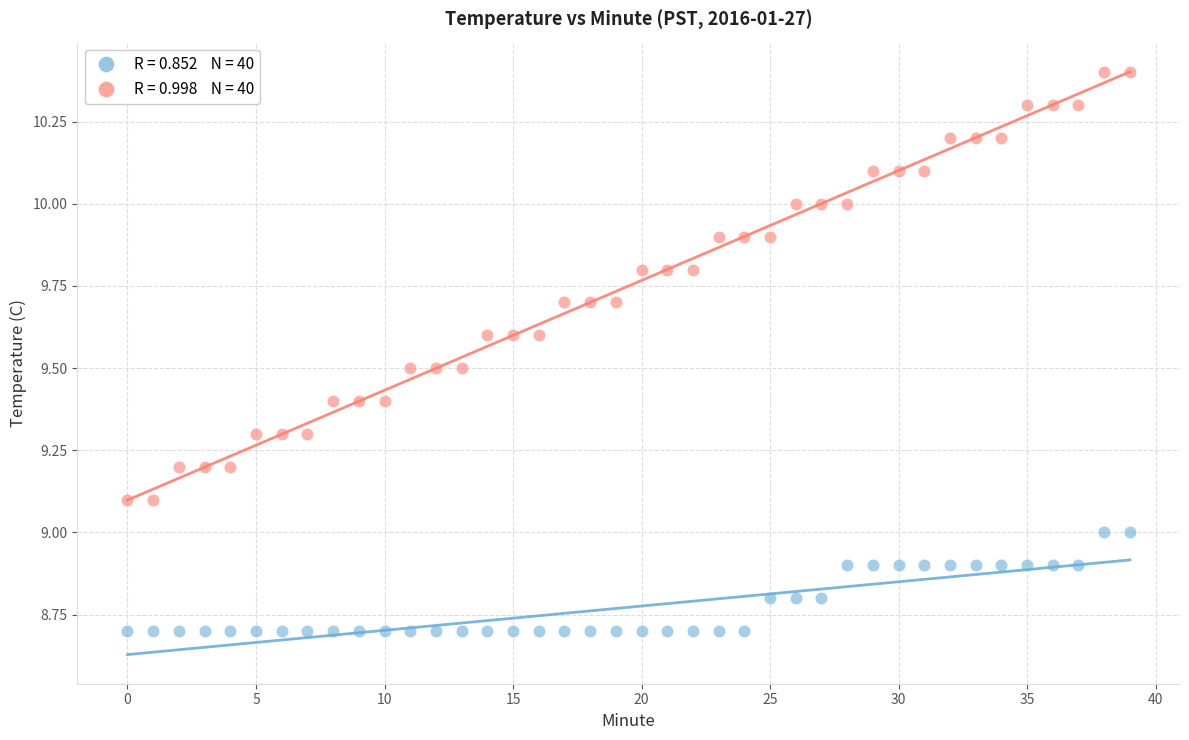

Across all data points, what is the range of Y values (max minus min)?

1.7